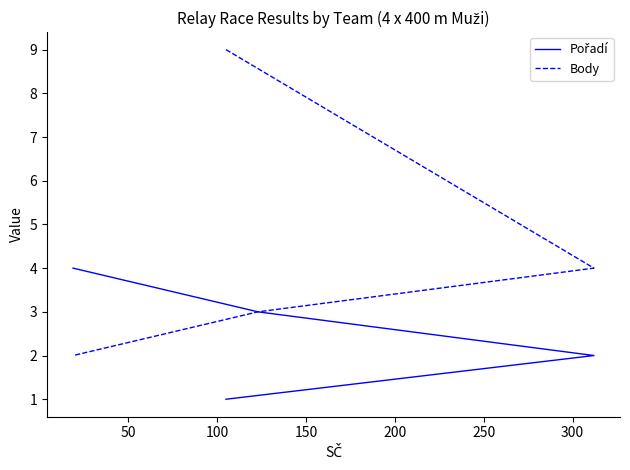

What is the sum of the Pořadí values at 50 and 150?

6